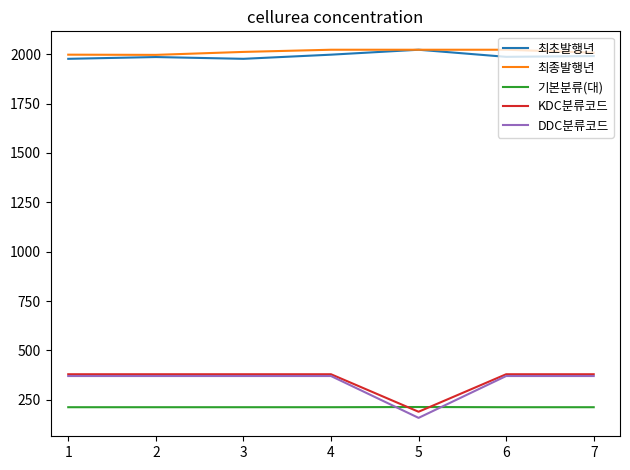

True or false: KDC분류코드 and 최종발행년 cross at least once.

False